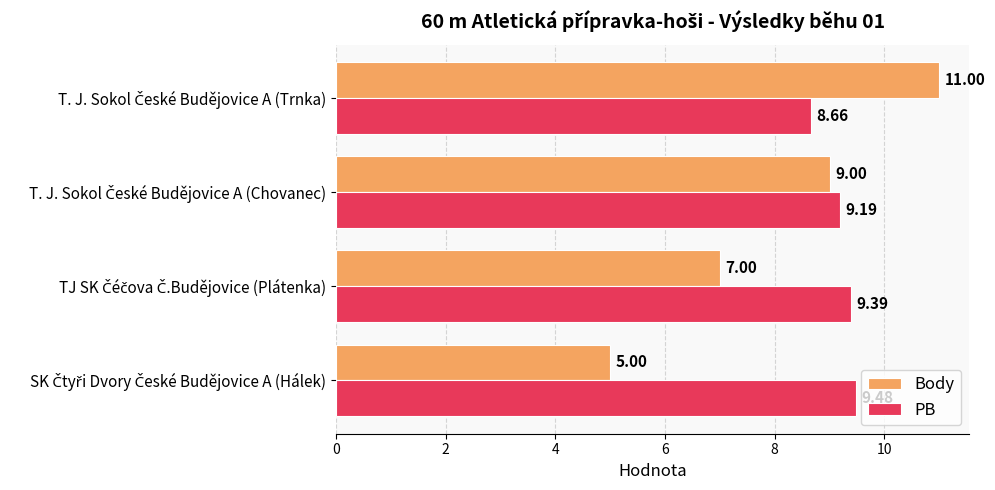

Rank the series by their maximum value, from lowest to highest.

PB, Body